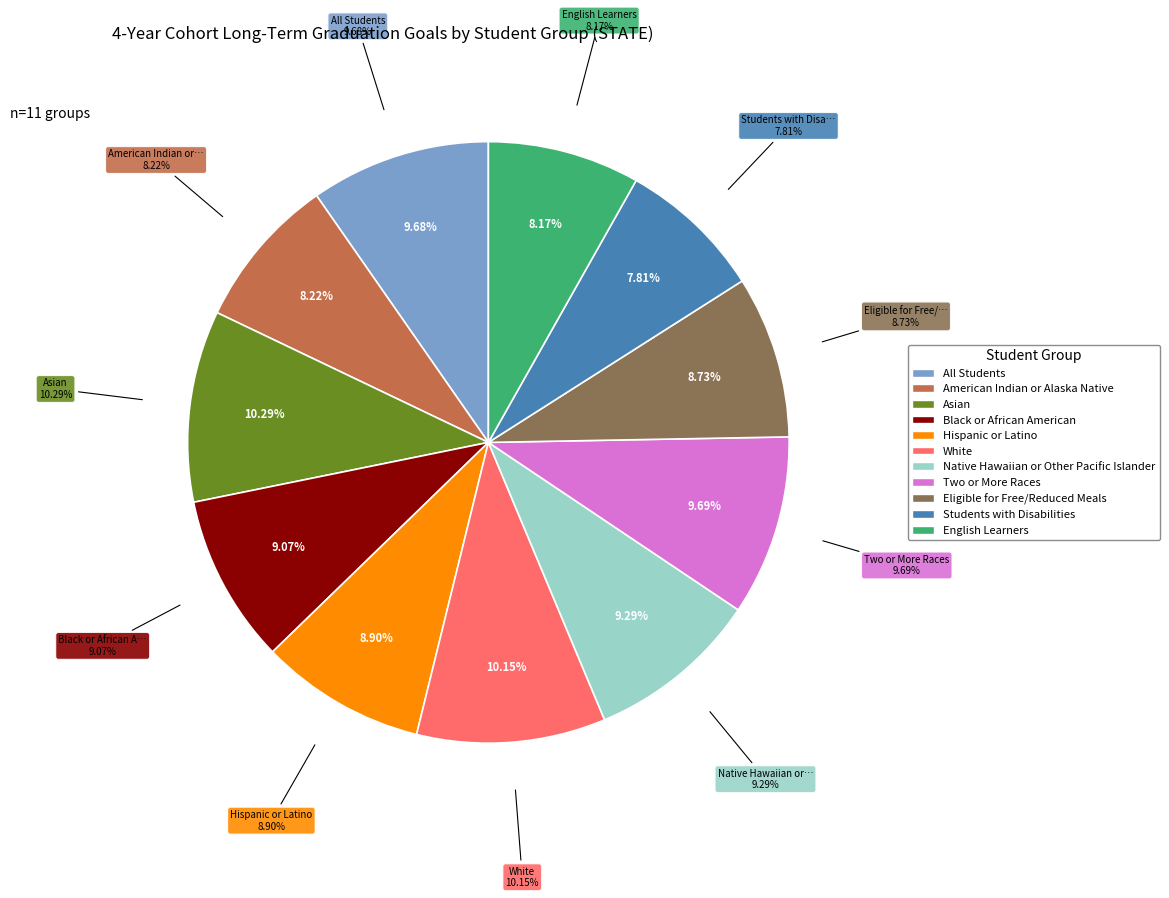

Which category has the smallest portion of the pie?

Students with Disabilities